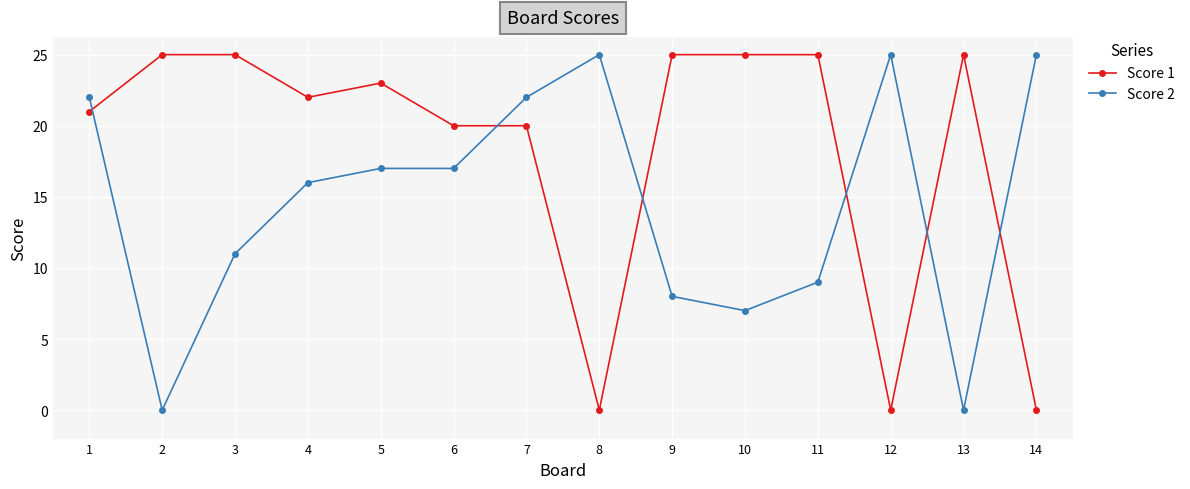

True or false: Score 1 has more than 1 interior local peaks.

True